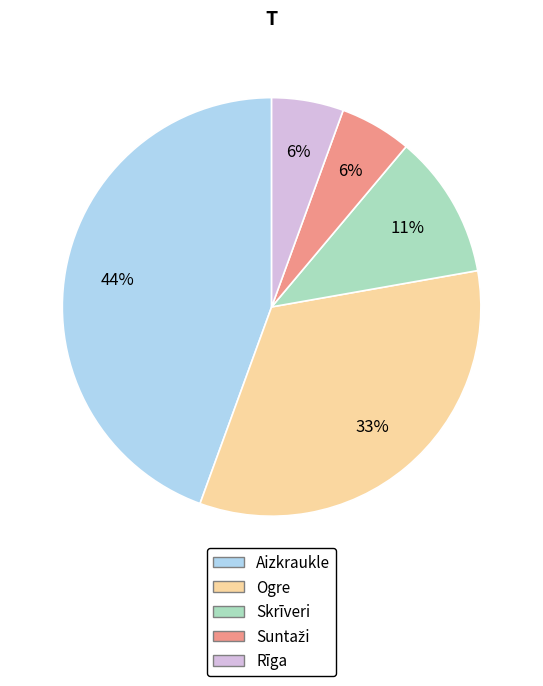

Does any single category account for the majority?

No